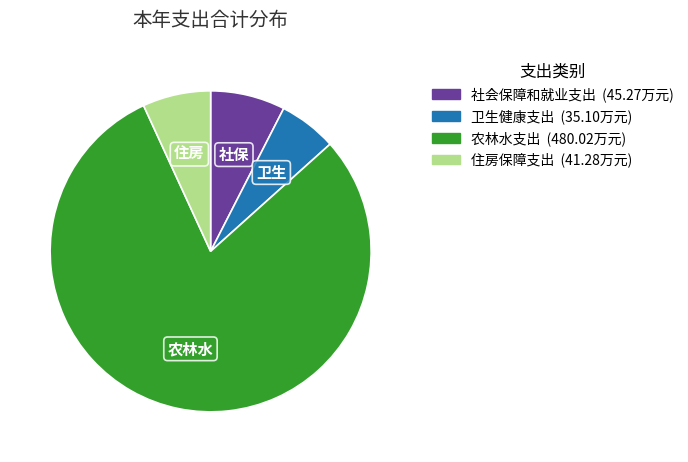

True or false: 住房保障支出 accounts for 21% of the total.

False